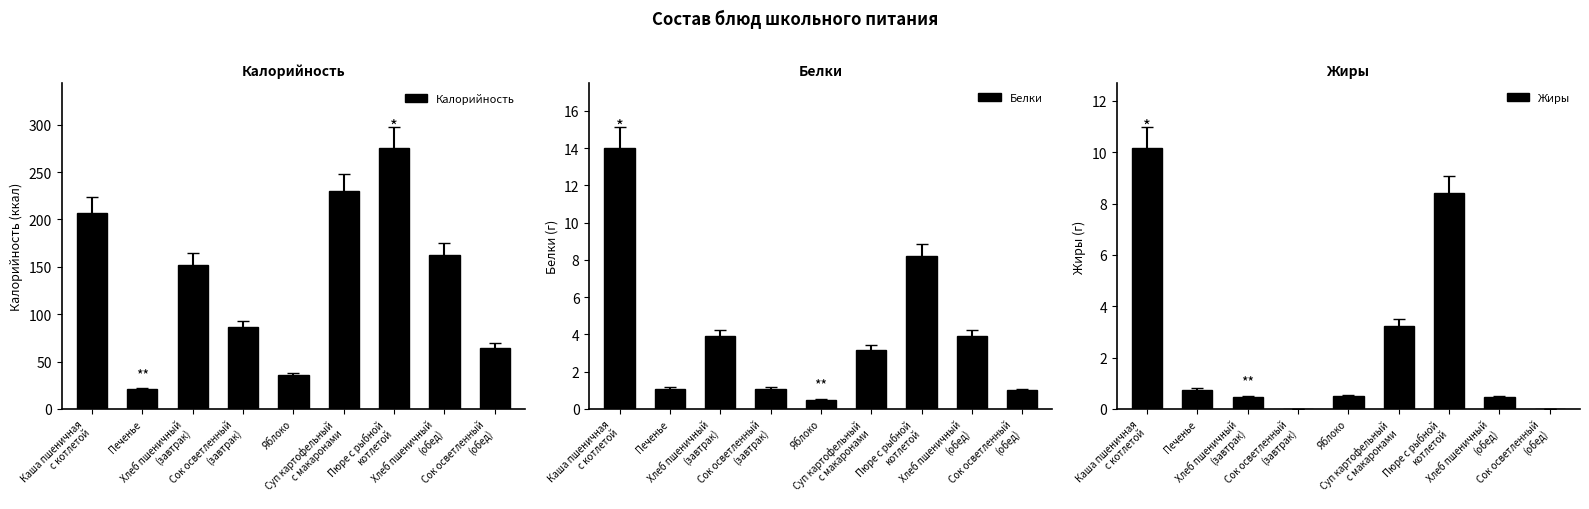

What is the value of the Калорийность bar at the 1st from the left?

207.0